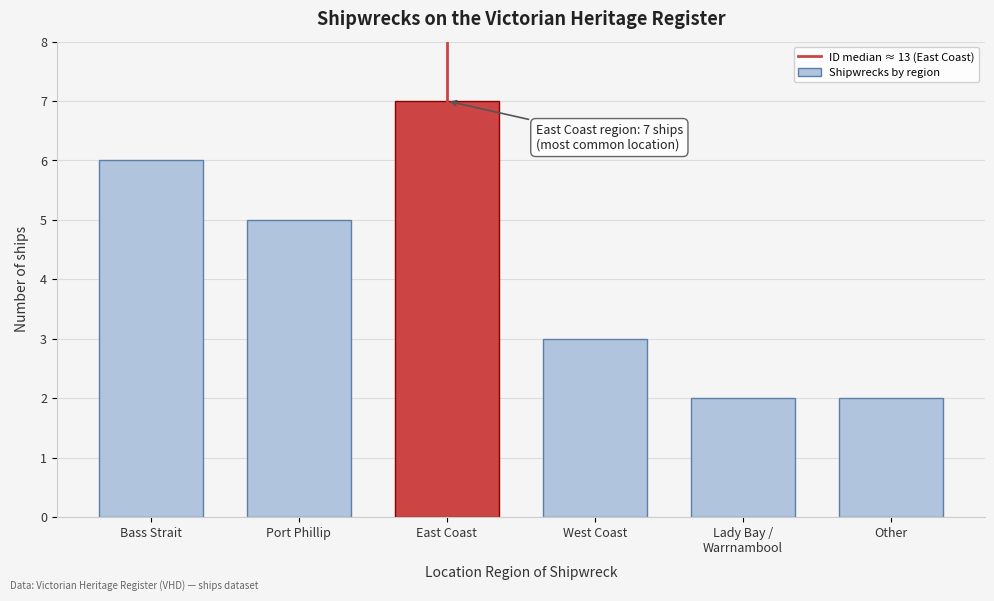

Reading left to right, what are all the values shown in this chart?

6	5	7	3	2	2